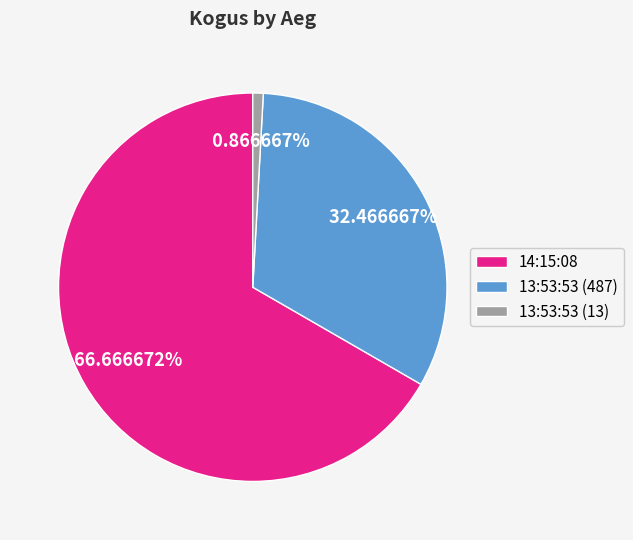

The 13:53:53 (487) slice represents 32% of the pie. True or false?

True